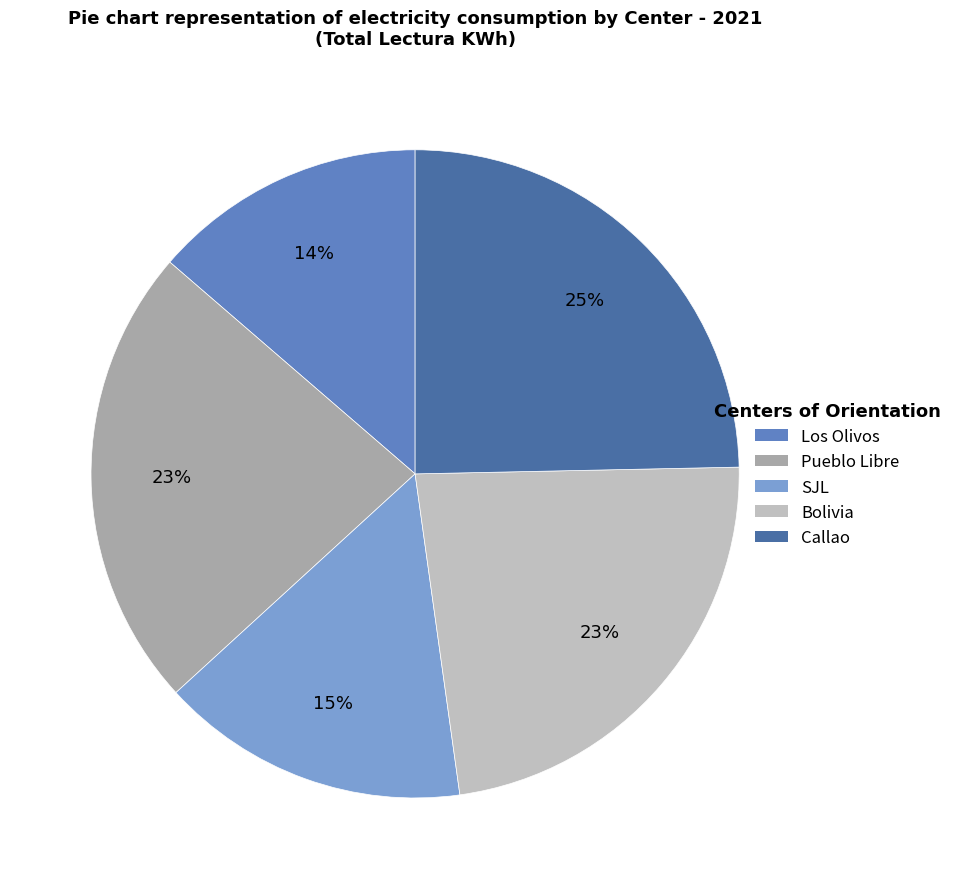

To the nearest percent, what is the average slice percentage?

20%